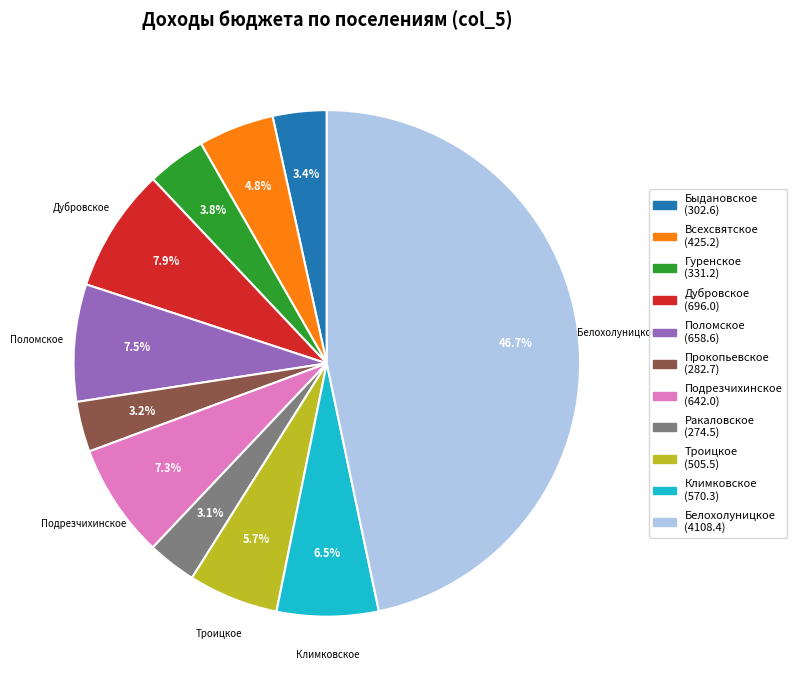

How many slices are in this pie chart?

11